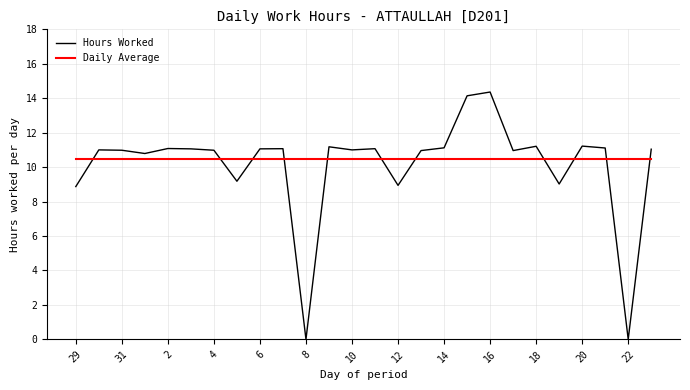

Rank the series by their maximum value, from lowest to highest.

Daily Average, Hours Worked